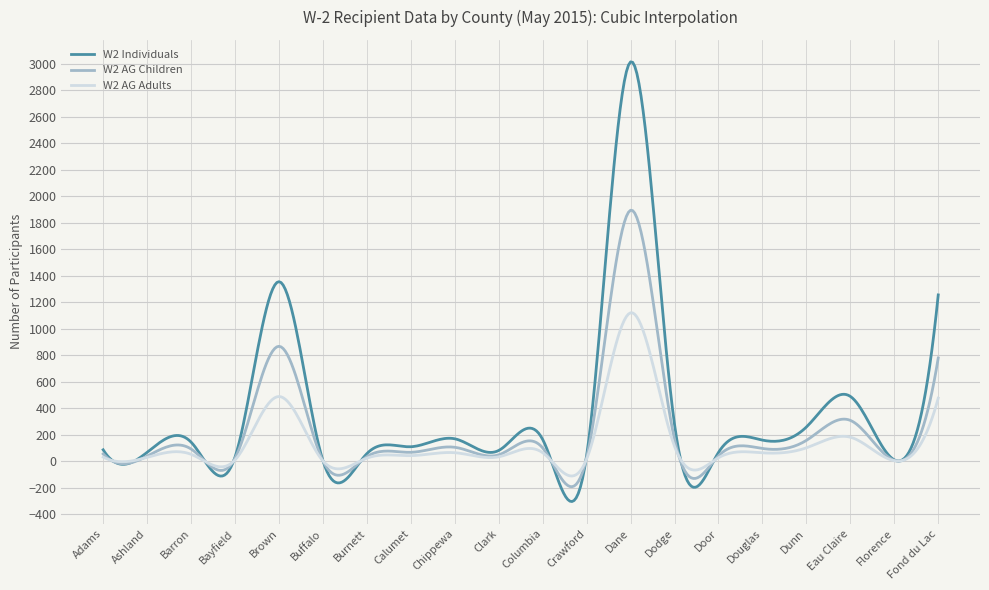

What is the lowest value of the W2 AG Children series?

-192.6